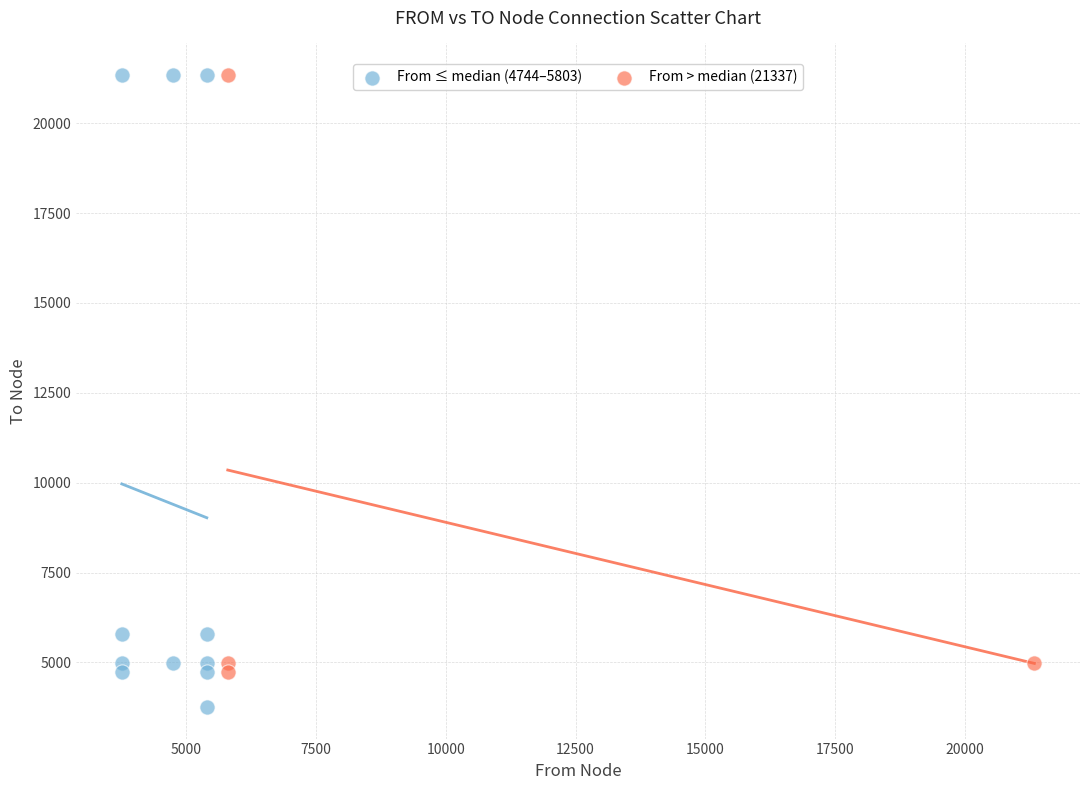

What are all the series names shown in the legend?

From ≤ median (4744–5803), From > median (21337)